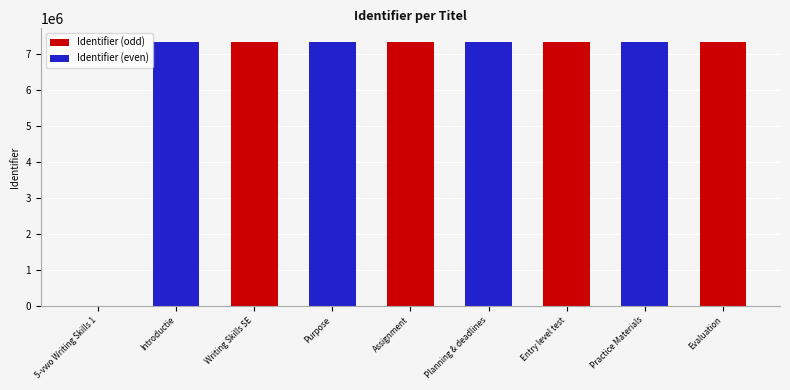

What is the change in value from Writing Skills SE to Entry level test?

+7